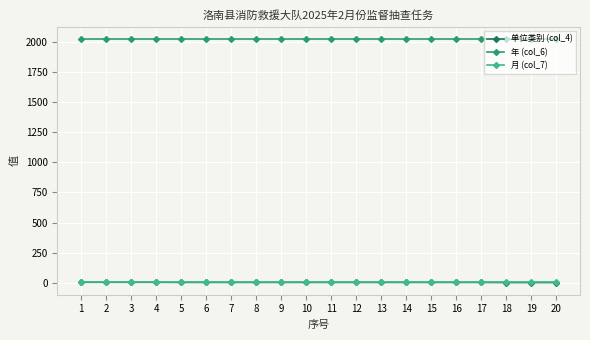

True or false: 月 (col_7) and 年 (col_6) intersect in this chart.

False